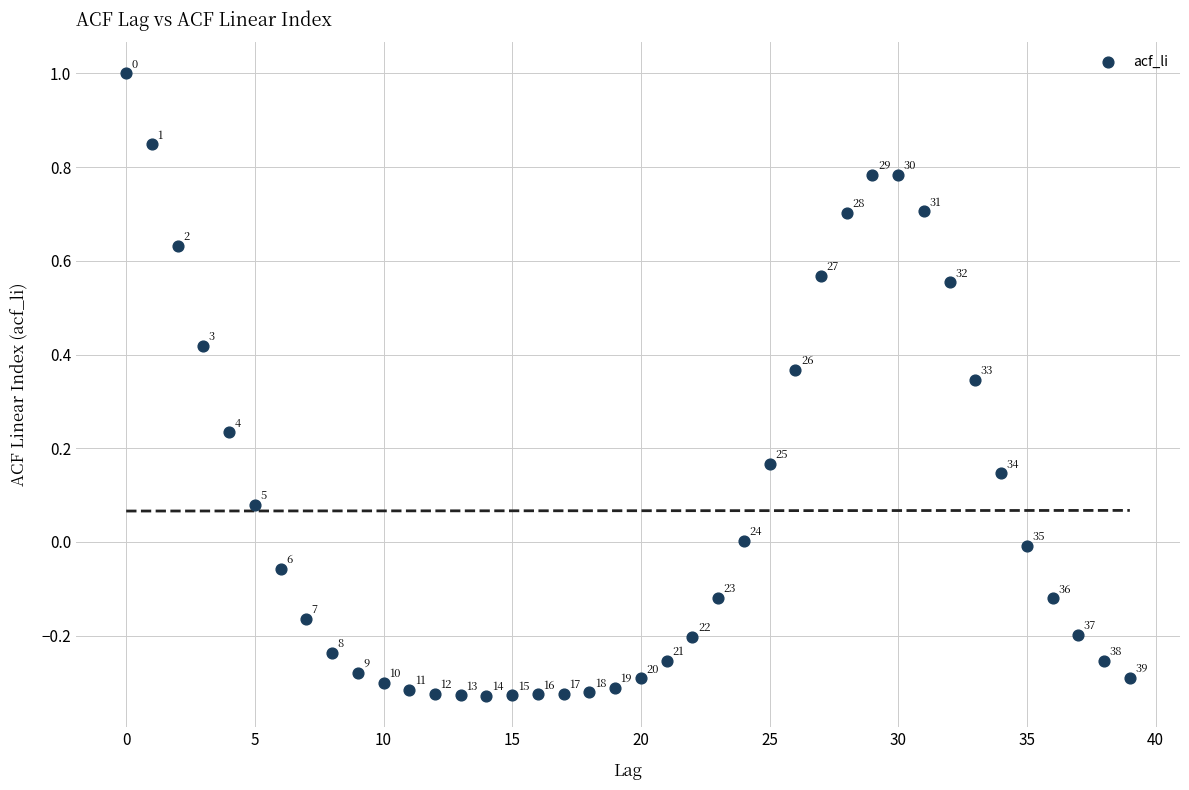

What is the range of Y values (max minus min)?

1.3